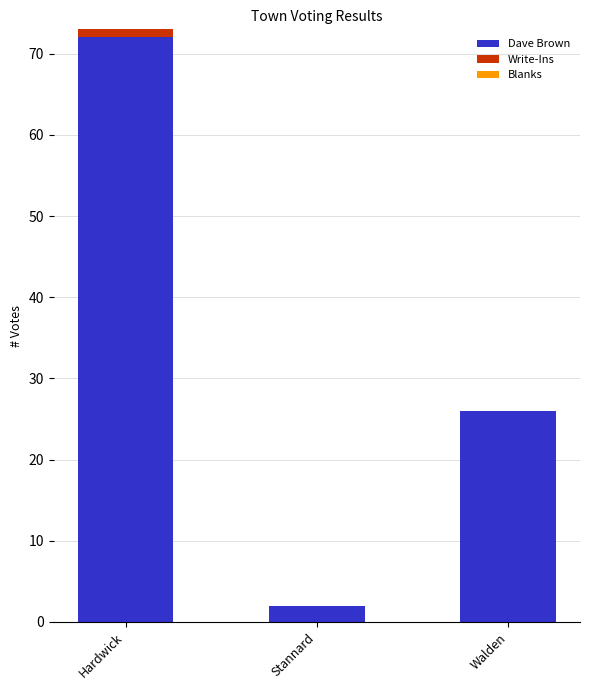

What is the sum of all Dave Brown values?

100